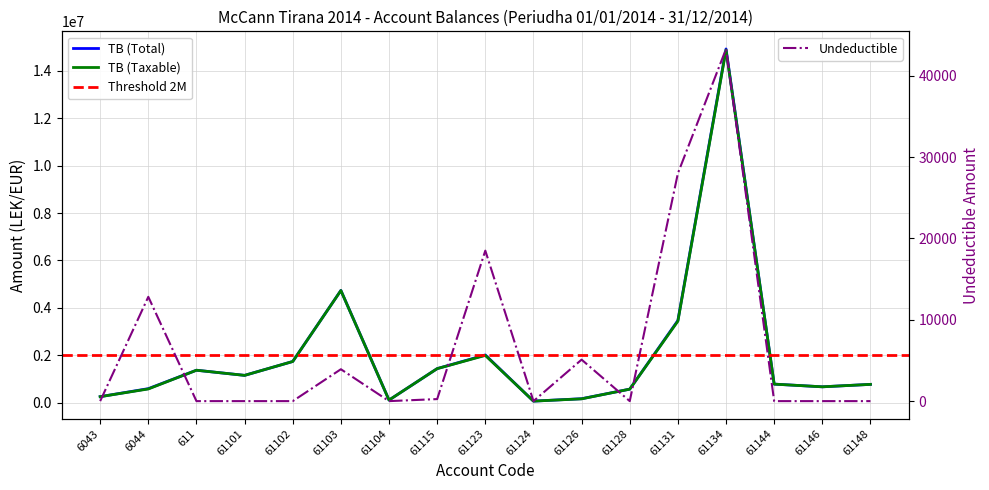

Which series has the largest total across all categories?

TB (Total)